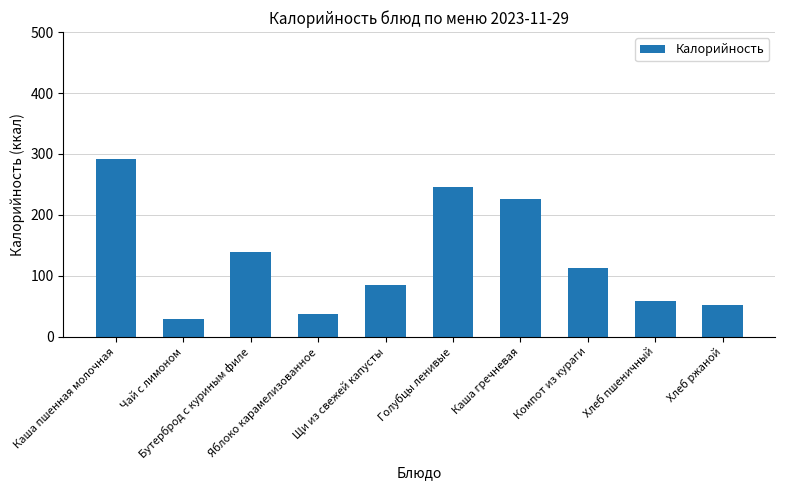

At which label is the value closest to 161?

Бутерброд с куриным филе